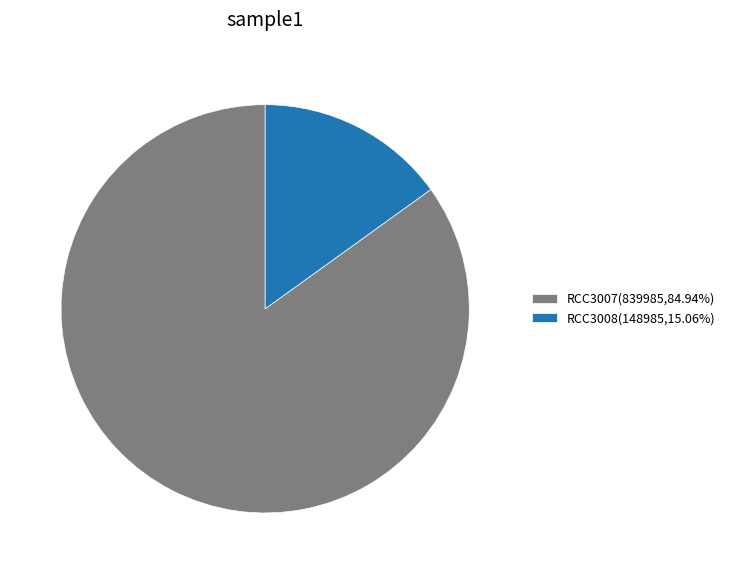

Rank the categories by value from lowest to highest.

RCC3008, RCC3007